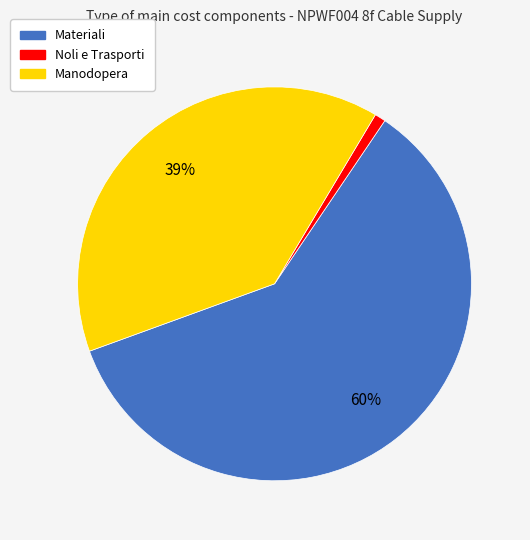

Does Materiali account for over 50% of the chart?

Yes